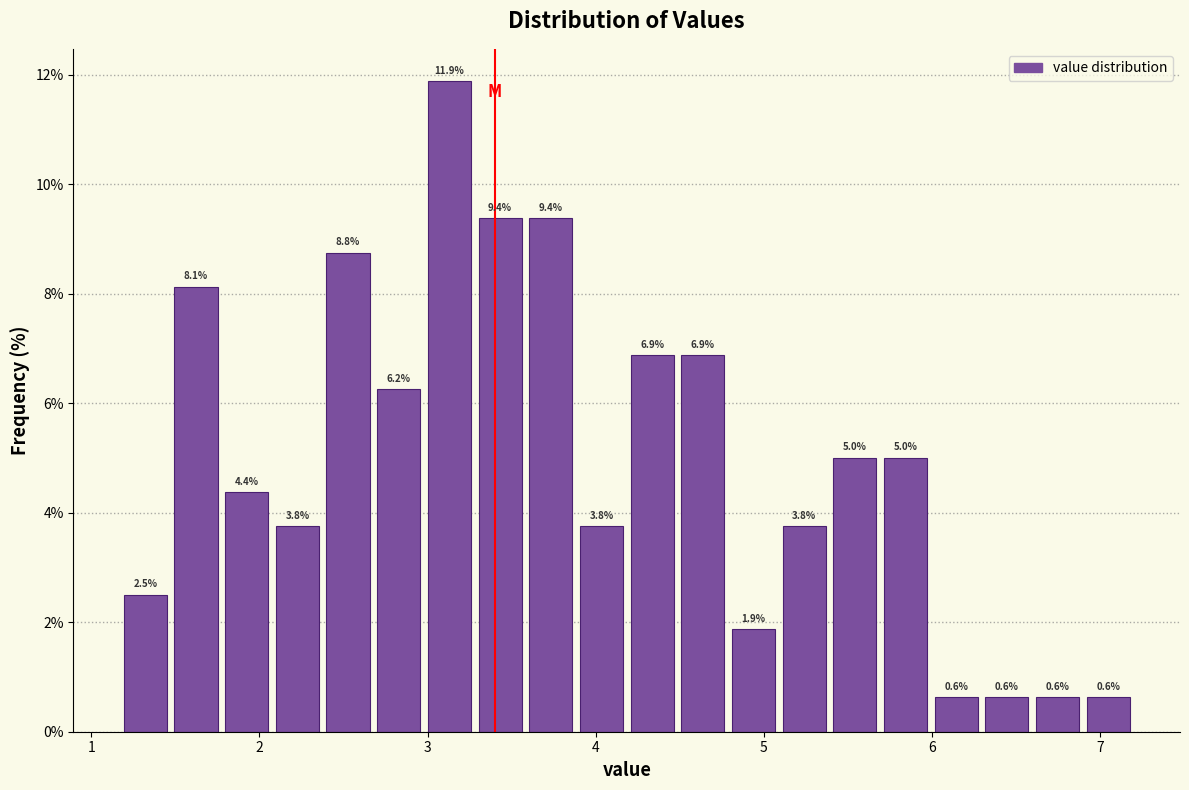

Read against the x-axis, roughly where is the centre of the tallest bar?

3.1